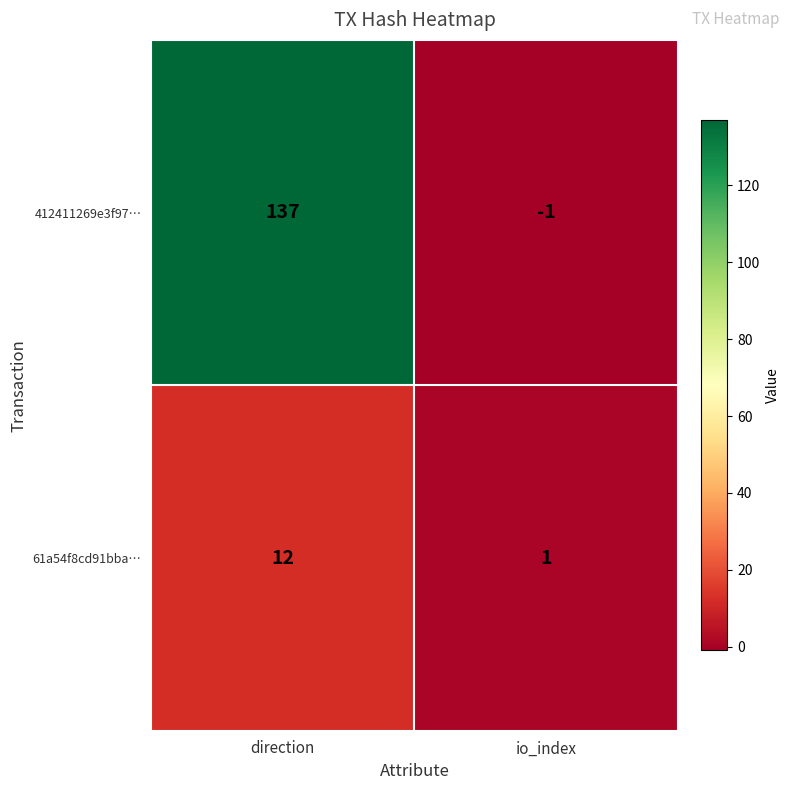

What is the greatest value displayed?

137